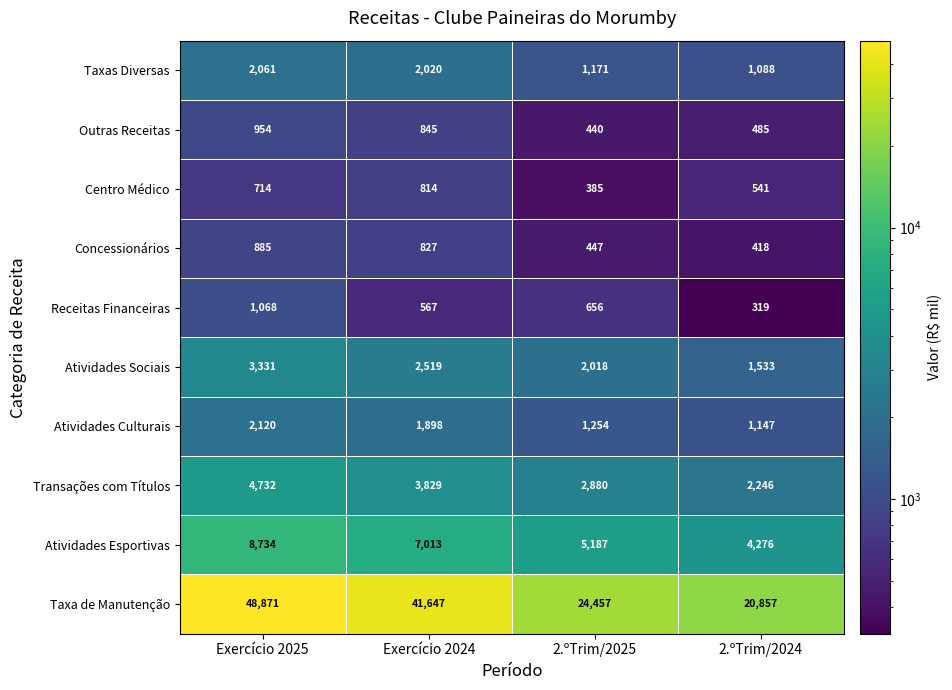

List the series in order of their peak value, highest first.

Taxa de Manutenção, Atividades Esportivas, Transações com Títulos, Atividades Sociais, Atividades Culturais, Taxas Diversas, Receitas Financeiras, Outras Receitas, Concessionários, Centro Médico